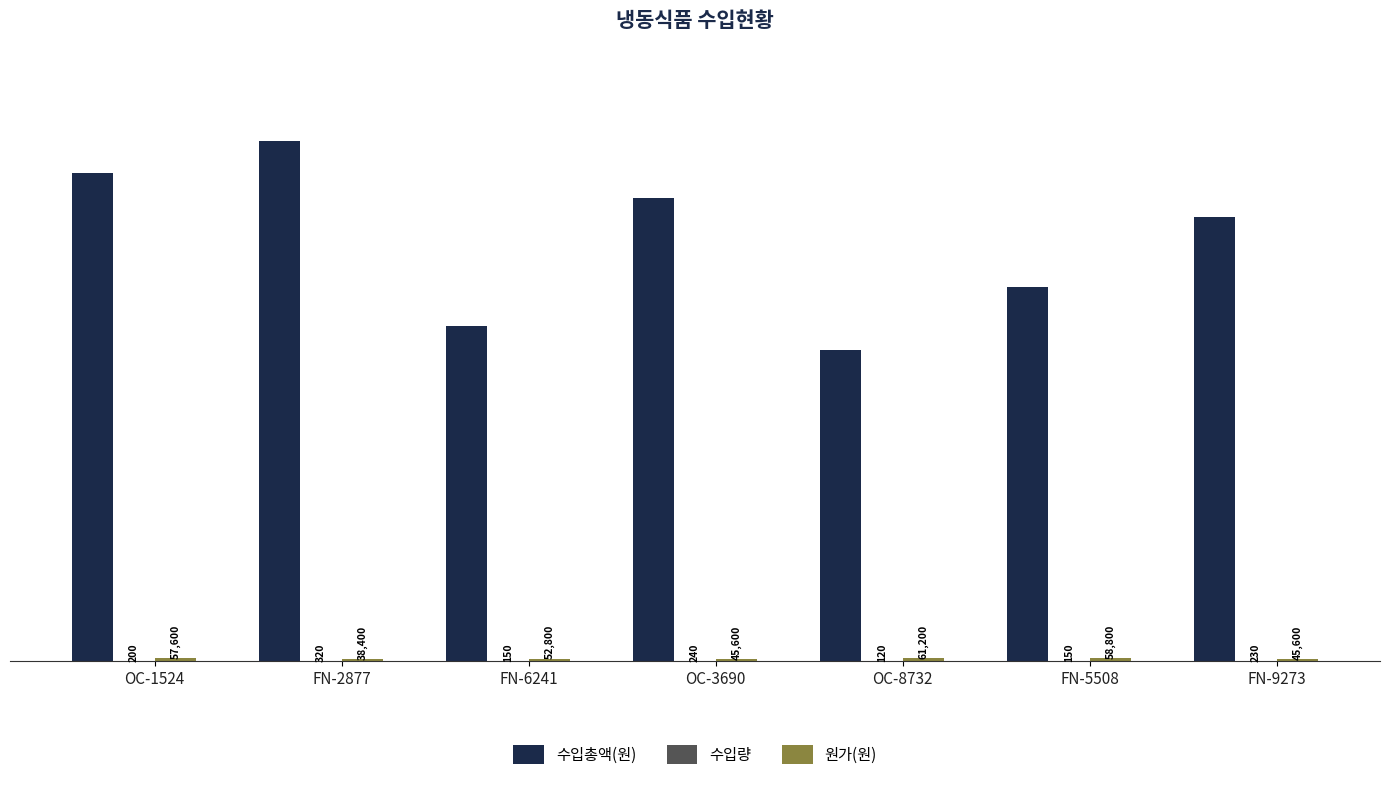

What is the difference between the 원가(원) values at FN-6241 and OC-1524?

4800